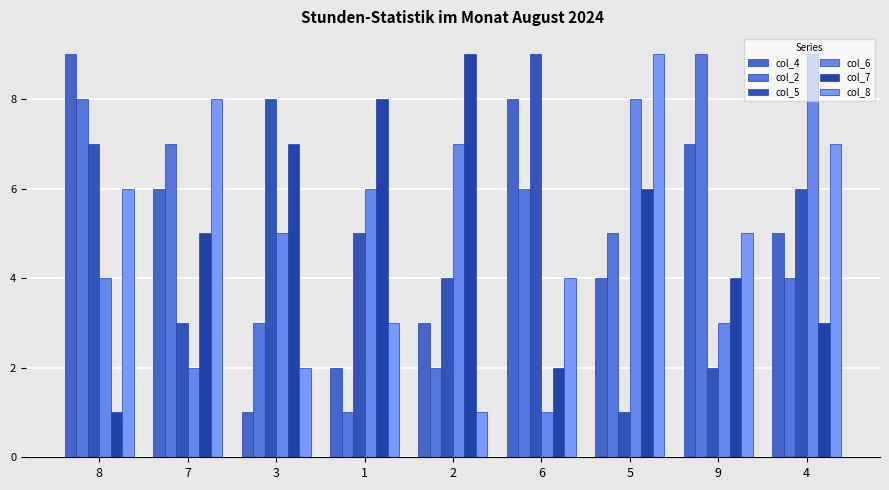

Reading right to left, transcribe all the data shown in this chart.

col_4: 4=5	9=7	5=4	6=8	2=3	1=2	3=1	7=6	8=9
col_2: 4=4	9=9	5=5	6=6	2=2	1=1	3=3	7=7	8=8
col_5: 4=6	9=2	5=1	6=9	2=4	1=5	3=8	7=3	8=7
col_6: 4=9	9=3	5=8	6=1	2=7	1=6	3=5	7=2	8=4
col_7: 4=3	9=4	5=6	6=2	2=9	1=8	3=7	7=5	8=1
col_8: 4=7	9=5	5=9	6=4	2=1	1=3	3=2	7=8	8=6